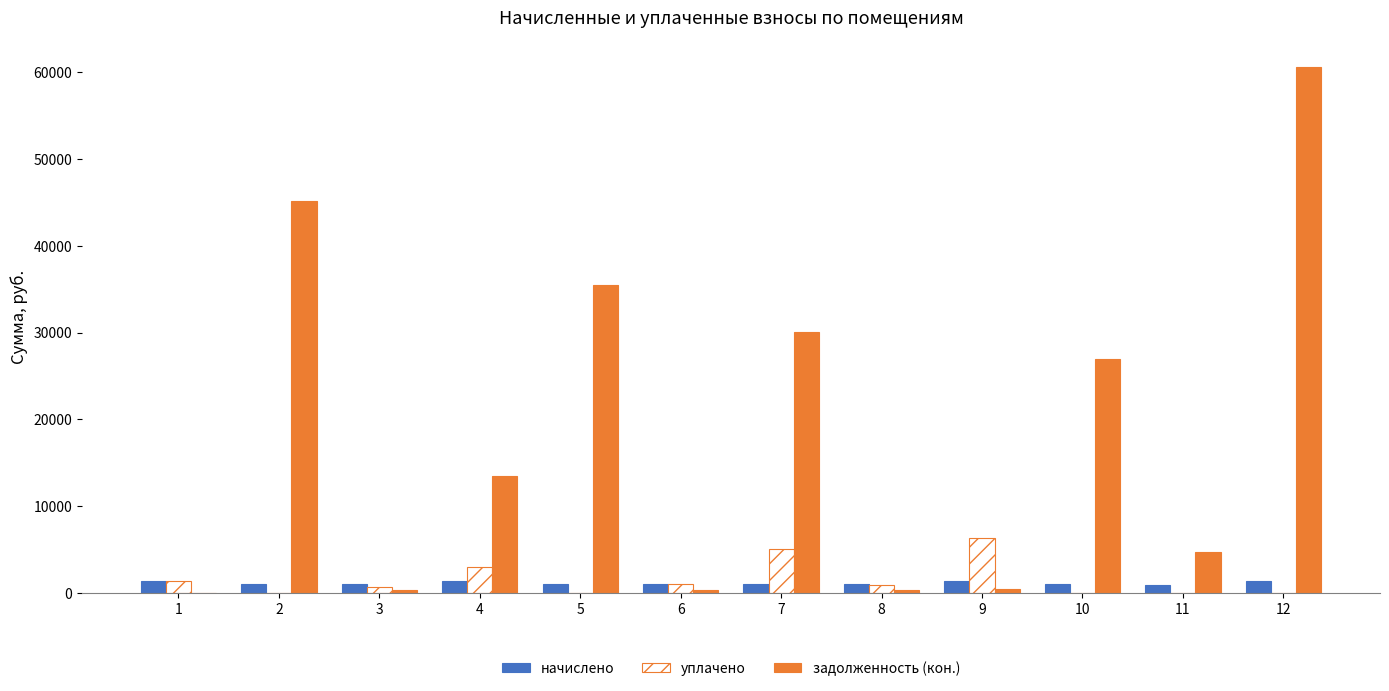

Which category has the highest value in the уплачено series?

9